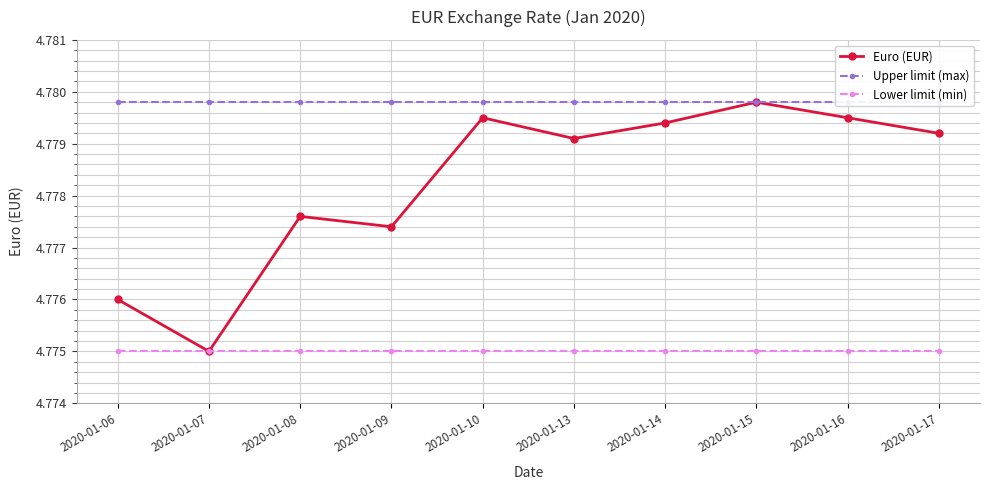

List the series in order of their peak value, highest first.

Euro (EUR), Upper limit (max), Lower limit (min)